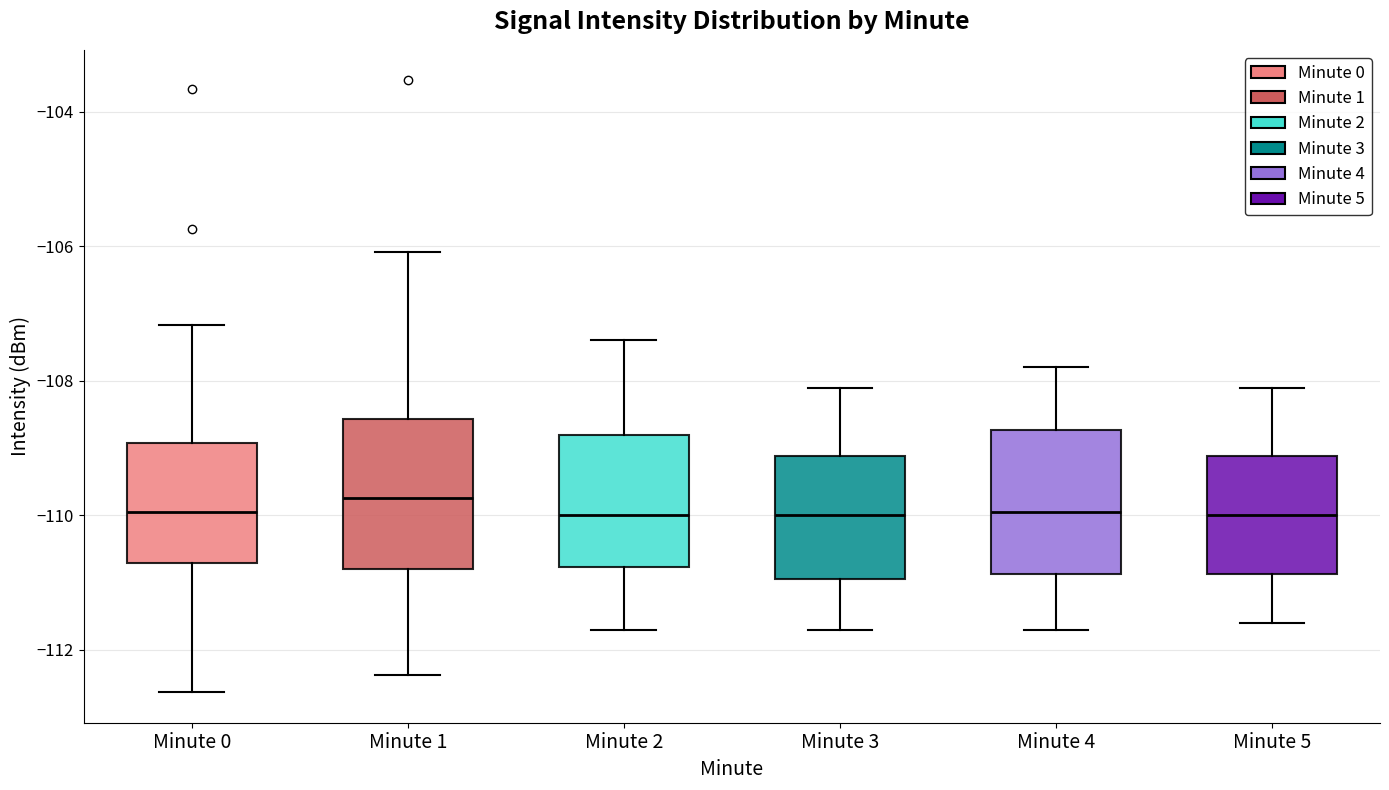

Where is the lower edge of the box for Minute 1 on the y-axis? The values are not printed on the chart, so give them approximately, as read against the axis.

-110.8